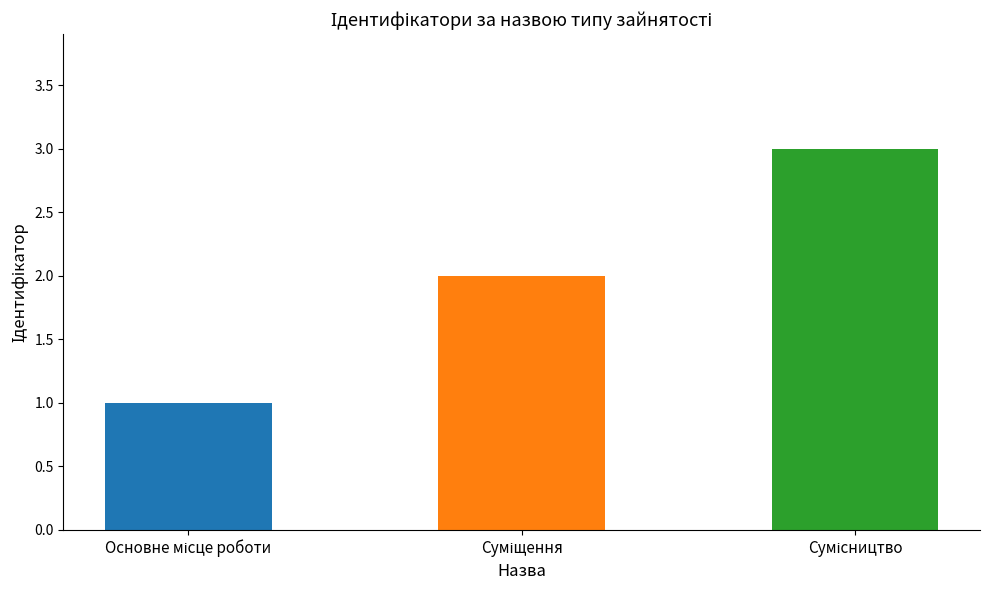

Are the bars horizontal?

No